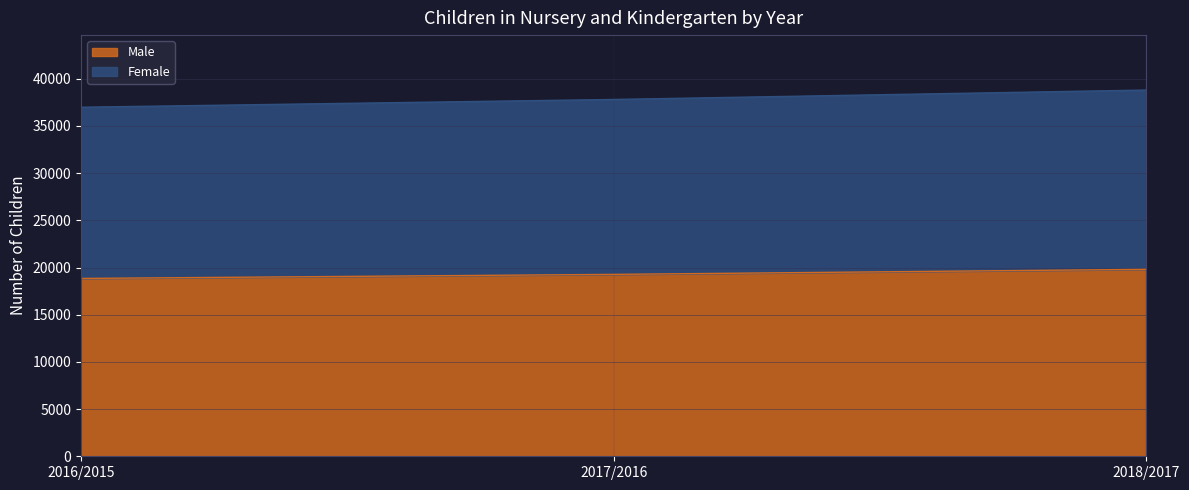

How many values in the Female series are below 37804?

1